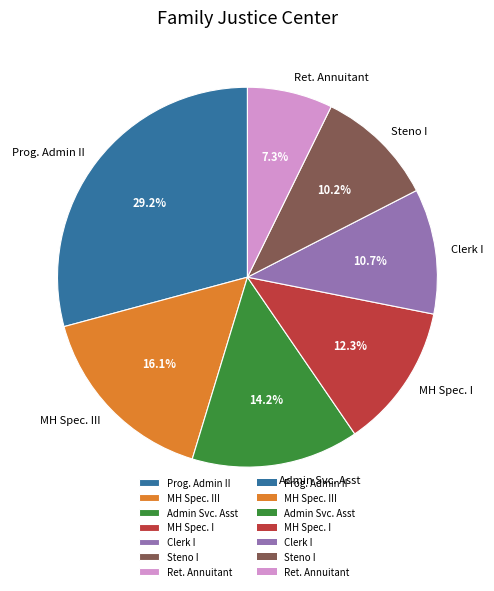

How many slices are in this pie chart?

7